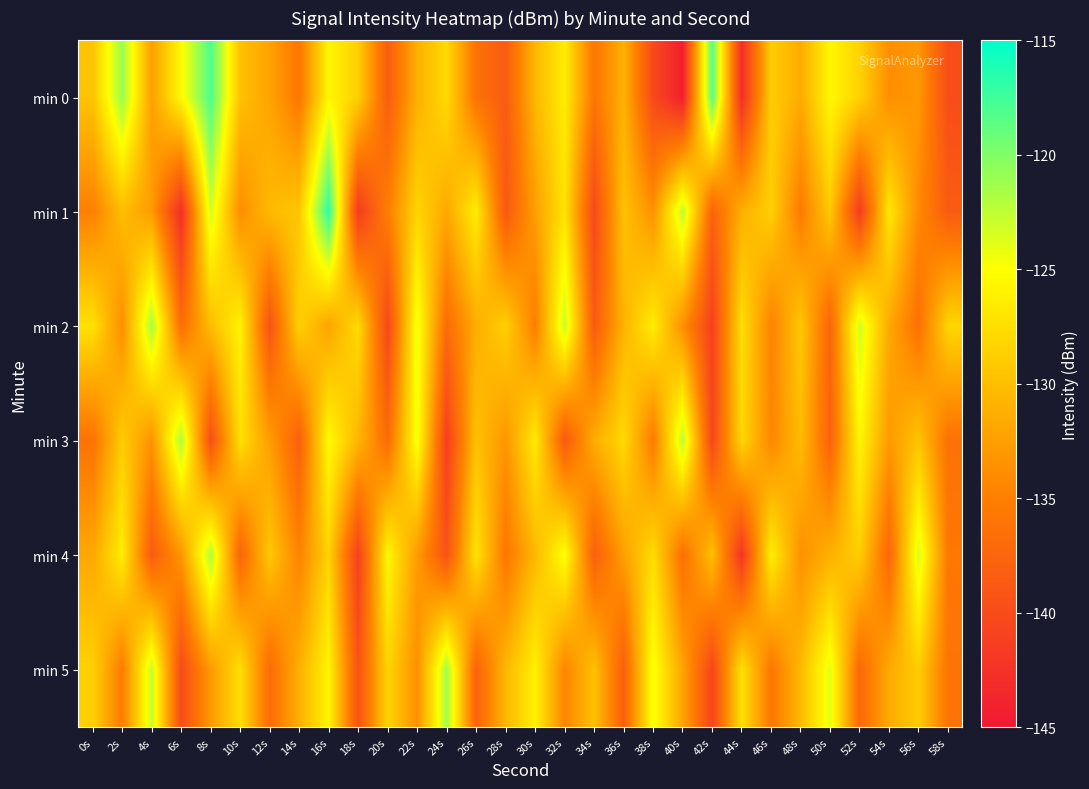

Reading left to right, transcribe all the data shown in this chart.

min 0: 0s=-129.6	2s=-121.0	4s=-132.5	6s=-125.4	8s=-118.0	10s=-129.8	12s=-132.1	14s=-135.8	16s=-125.7	18s=-128.8	20s=-138.4	22s=-131.2	24s=-127.8	26s=-136.3	28s=-138.5	30s=-130.6	32s=-126.4	34s=-135.9	36s=-131.0	38s=-140.2	40s=-144.5	42s=-118.4	44s=-143.0	46s=-128.9	48s=-131.5	50s=-125.6	52s=-128.5	54s=-133.8	56s=-133.0	58s=-139.9
min 1: 0s=-135.0	2s=-130.1	4s=-132.7	6s=-142.9	8s=-123.3	10s=-133.9	12s=-130.4	14s=-129.4	16s=-116.7	18s=-141.7	20s=-135.1	22s=-128.3	24s=-131.7	26s=-126.4	28s=-138.9	30s=-132.5	32s=-127.1	34s=-140.3	36s=-129.8	38s=-133.6	40s=-122.4	42s=-137.8	44s=-131.2	46s=-128.7	48s=-135.4	50s=-129.1	52s=-141.6	54s=-126.8	56s=-134.2	58s=-138.5
min 2: 0s=-127.3	2s=-133.8	4s=-121.5	6s=-136.7	8s=-130.2	10s=-125.9	12s=-139.4	14s=-128.6	16s=-132.1	18s=-127.8	20s=-140.5	22s=-124.3	24s=-136.9	26s=-131.4	28s=-128.7	30s=-135.2	32s=-122.8	34s=-138.6	36s=-130.9	38s=-126.4	40s=-133.7	42s=-141.2	44s=-127.5	46s=-134.8	48s=-129.3	50s=-137.6	52s=-123.1	54s=-131.8	56s=-136.4	58s=-128.2
min 3: 0s=-136.2	2s=-128.9	4s=-133.5	6s=-121.7	8s=-139.8	10s=-127.4	12s=-132.6	14s=-138.1	16s=-125.3	18s=-130.7	20s=-136.9	22s=-124.5	24s=-141.3	26s=-129.8	28s=-133.2	30s=-126.6	32s=-138.7	34s=-131.4	36s=-127.9	38s=-135.5	40s=-122.3	42s=-140.6	44s=-128.1	46s=-134.4	48s=-130.2	50s=-137.8	52s=-125.7	54s=-132.9	56s=-129.6	58s=-136.3
min 4: 0s=-131.8	2s=-126.4	4s=-138.5	6s=-133.2	8s=-121.9	10s=-137.6	12s=-129.3	14s=-134.7	16s=-128.4	18s=-141.2	20s=-125.6	22s=-132.8	24s=-139.4	26s=-127.1	28s=-135.9	30s=-130.5	32s=-124.8	34s=-138.1	36s=-132.4	38s=-127.7	40s=-136.5	42s=-129.9	44s=-142.3	46s=-126.2	48s=-133.6	50s=-131.1	52s=-128.8	54s=-137.4	56s=-123.5	58s=-135.7
min 5: 0s=-128.6	2s=-135.3	4s=-122.7	6s=-140.1	8s=-132.8	10s=-127.5	12s=-136.9	14s=-131.2	16s=-125.8	18s=-139.4	20s=-128.3	22s=-133.7	24s=-121.4	26s=-137.8	28s=-130.6	30s=-126.1	32s=-134.5	34s=-129.8	36s=-138.2	38s=-124.6	40s=-132.1	42s=-140.7	44s=-127.3	46s=-135.8	48s=-130.4	50s=-123.9	52s=-137.2	54s=-131.6	56s=-128.9	58s=-136.1